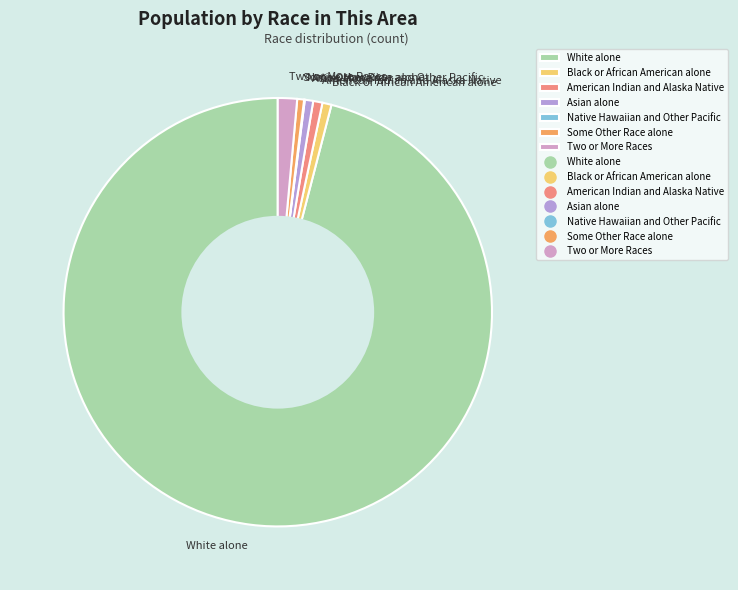

Is Two or More Races the majority of the pie?

No